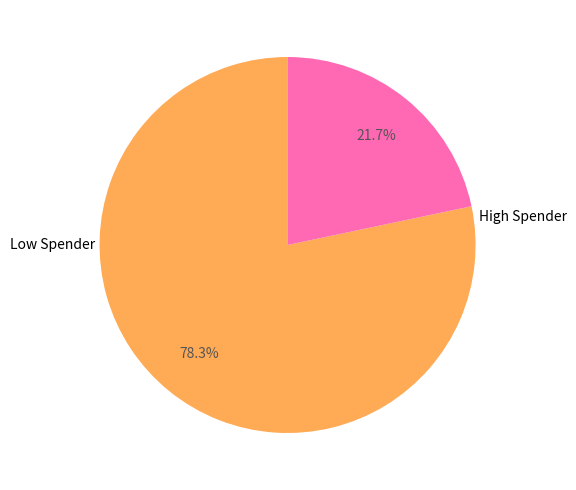

What is the largest slice in the pie chart?

Low Spender